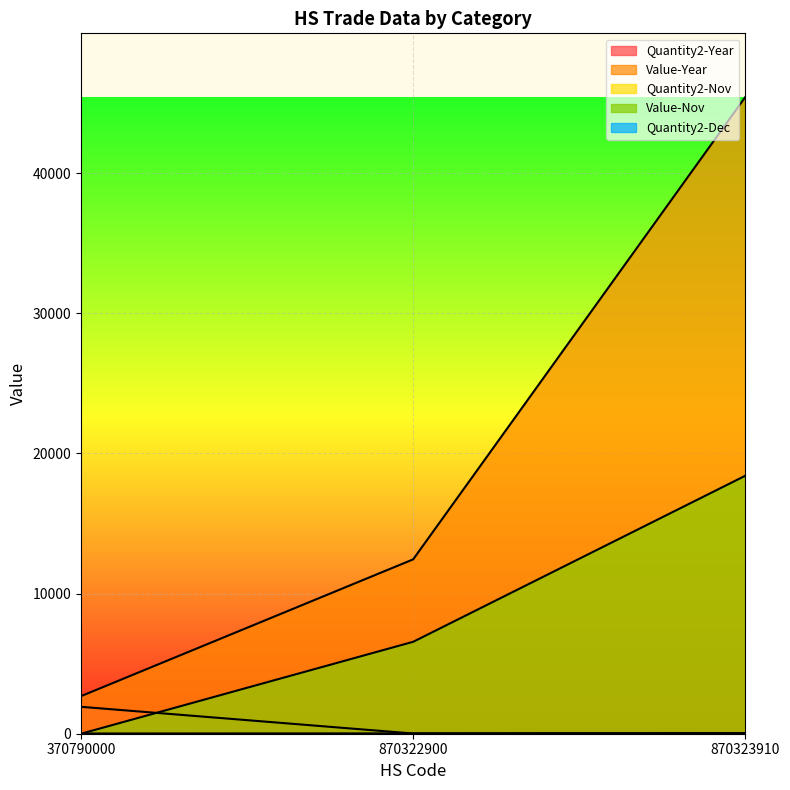

How many lines are shown in the chart?

5